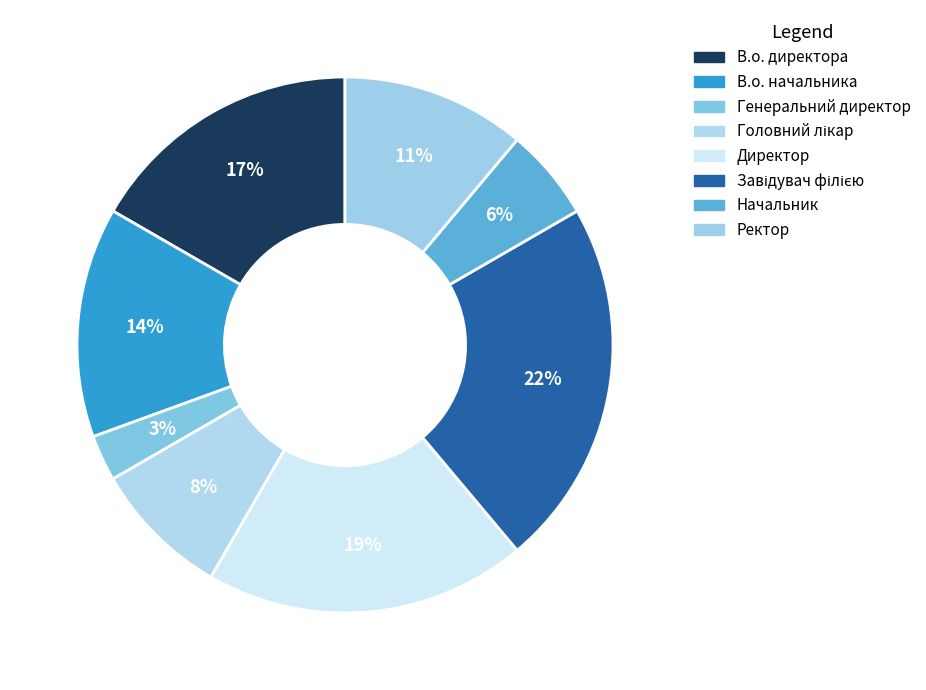

Is it true that Генеральний директор is 17% of the pie?

False